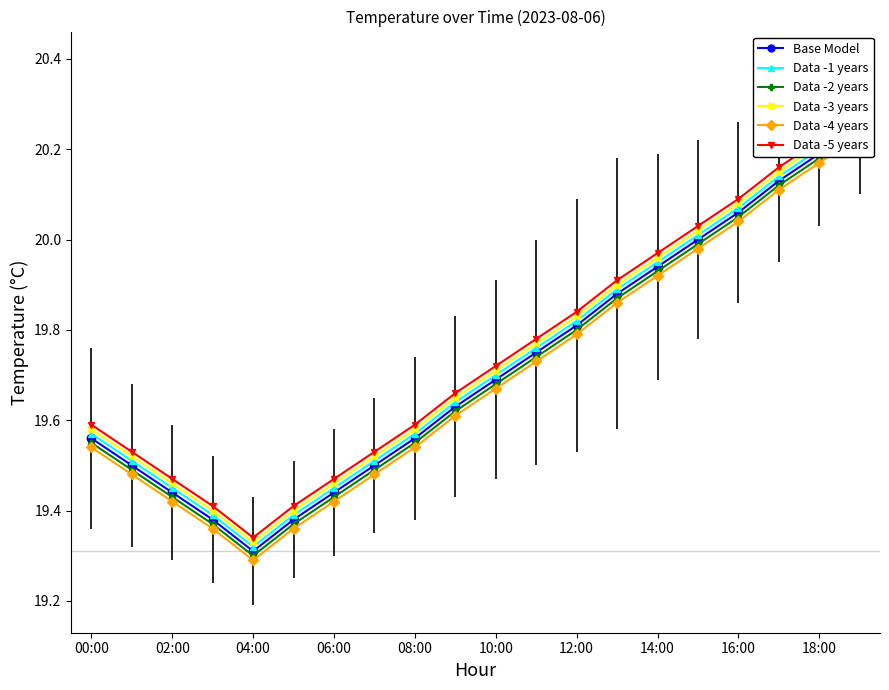

Count the number of data series in this chart.

6